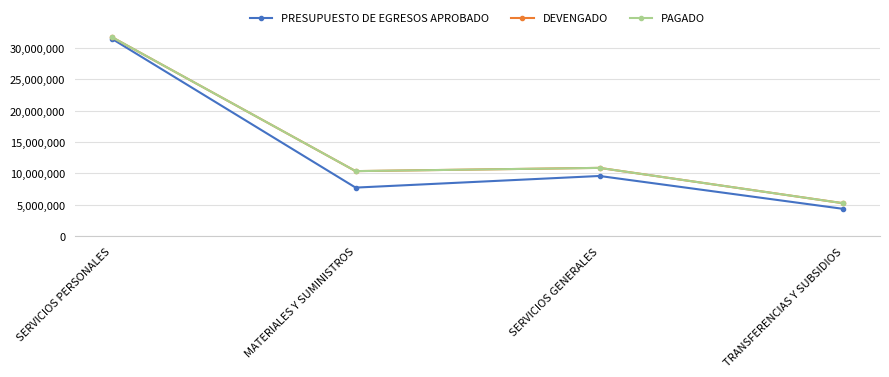

Does the chart have visible grid lines?

Yes